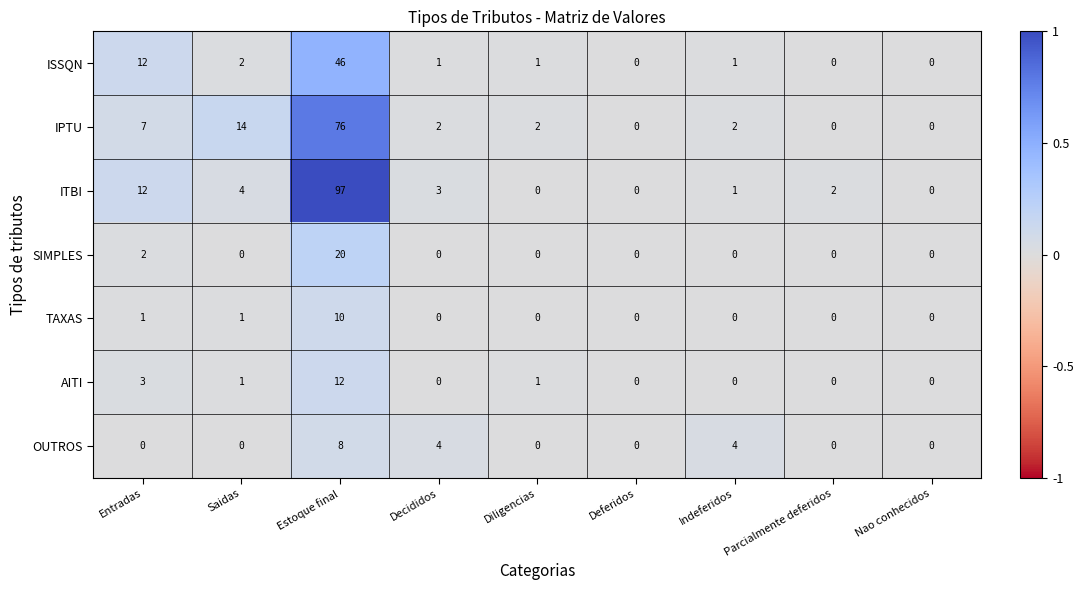

What is the average value of the ISSQN series?

7